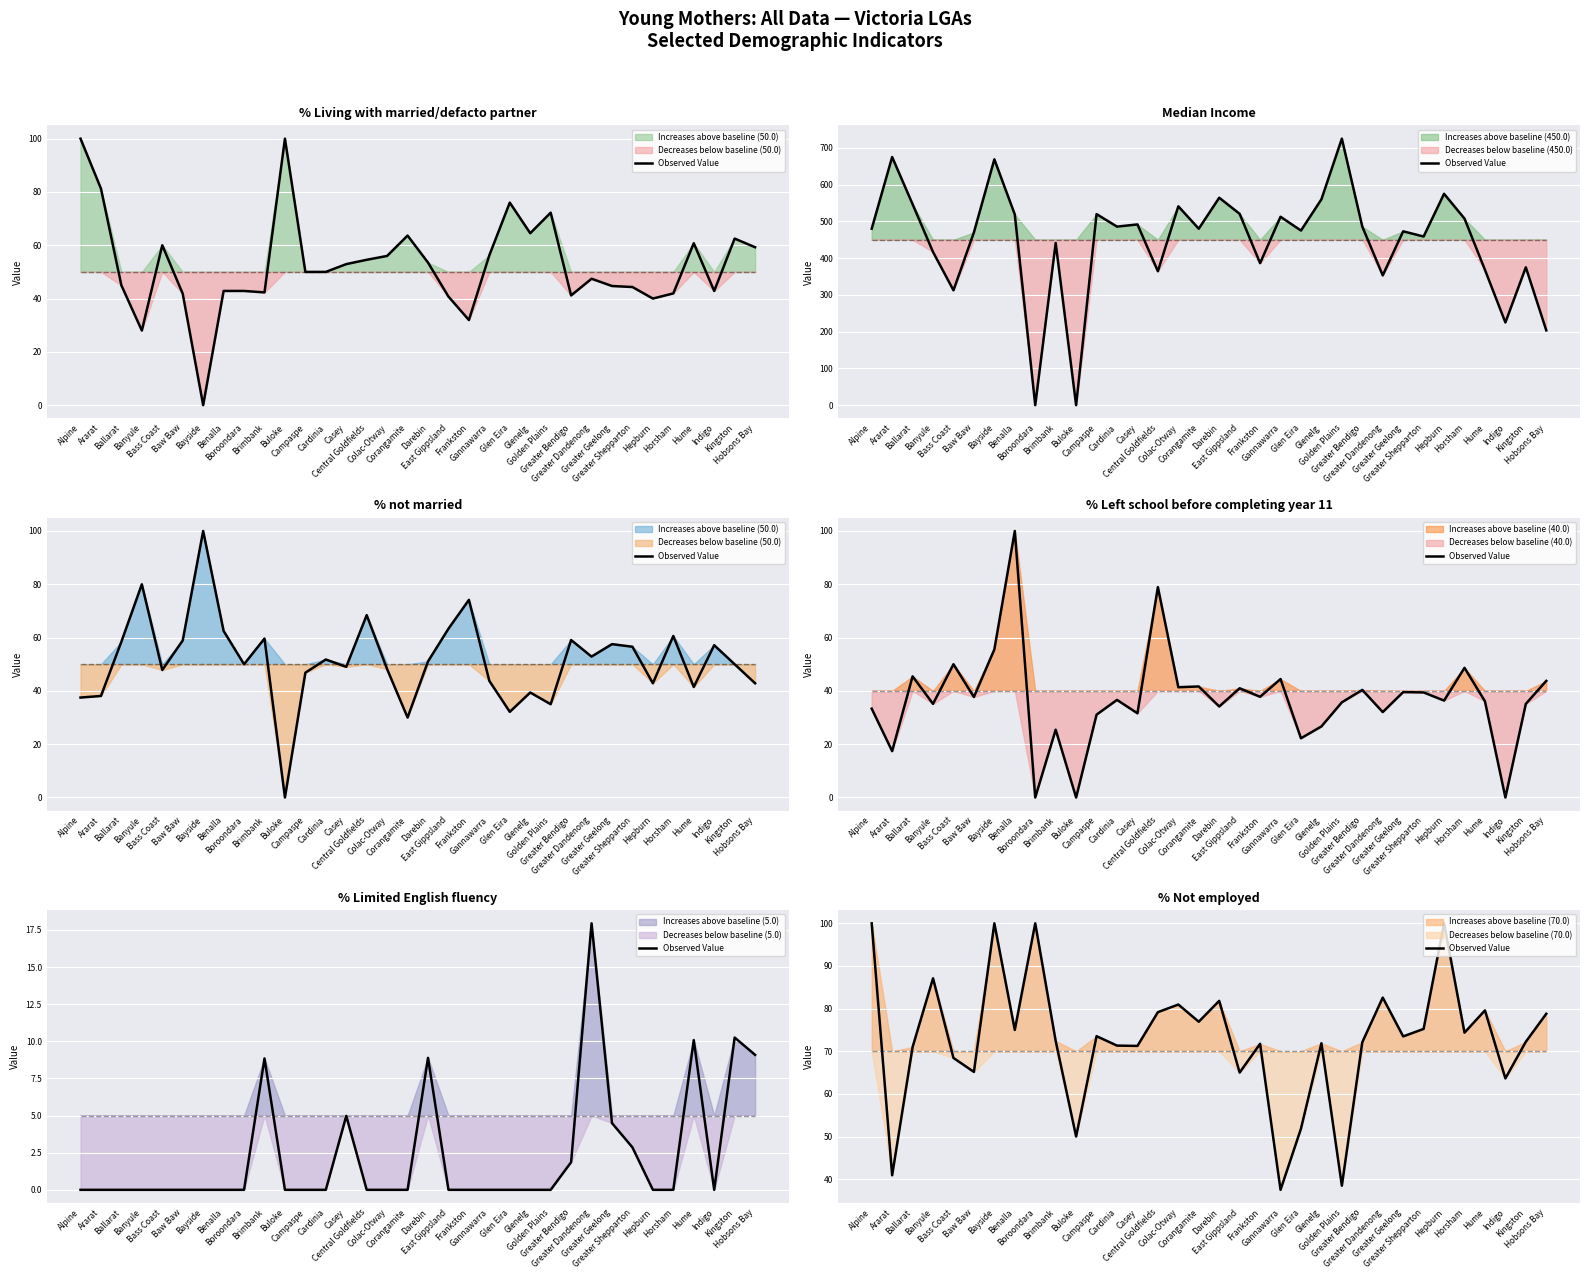

What is the label of the 5th point from the left?

Bass Coast